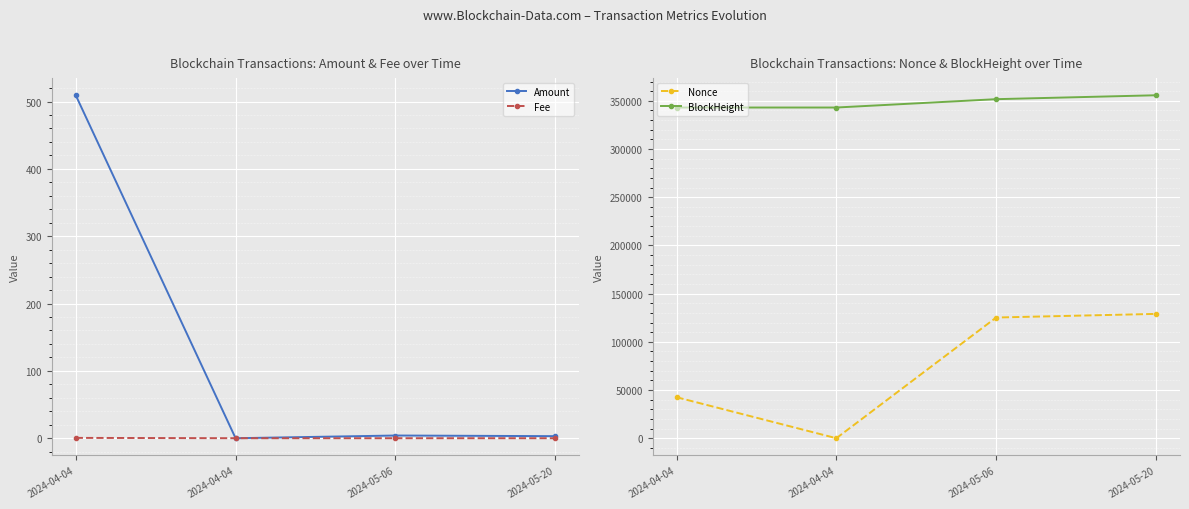

At which category does the chart reach its peak across all series?

2024-05-20